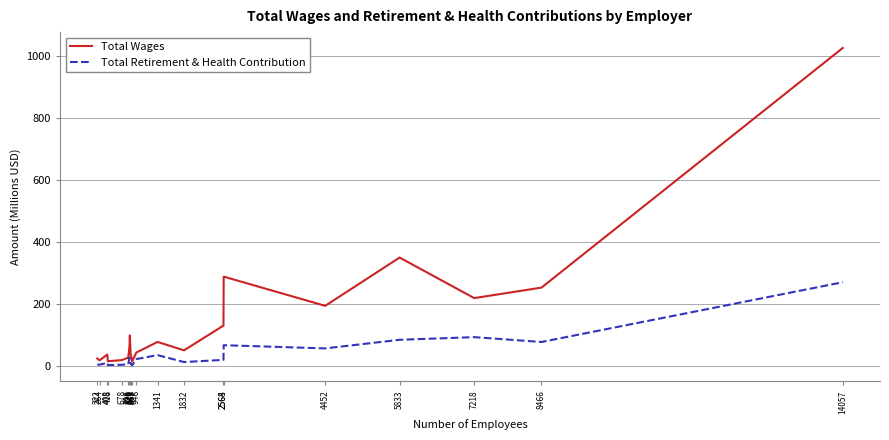

At how many categories does at least one series exceed 233?

4